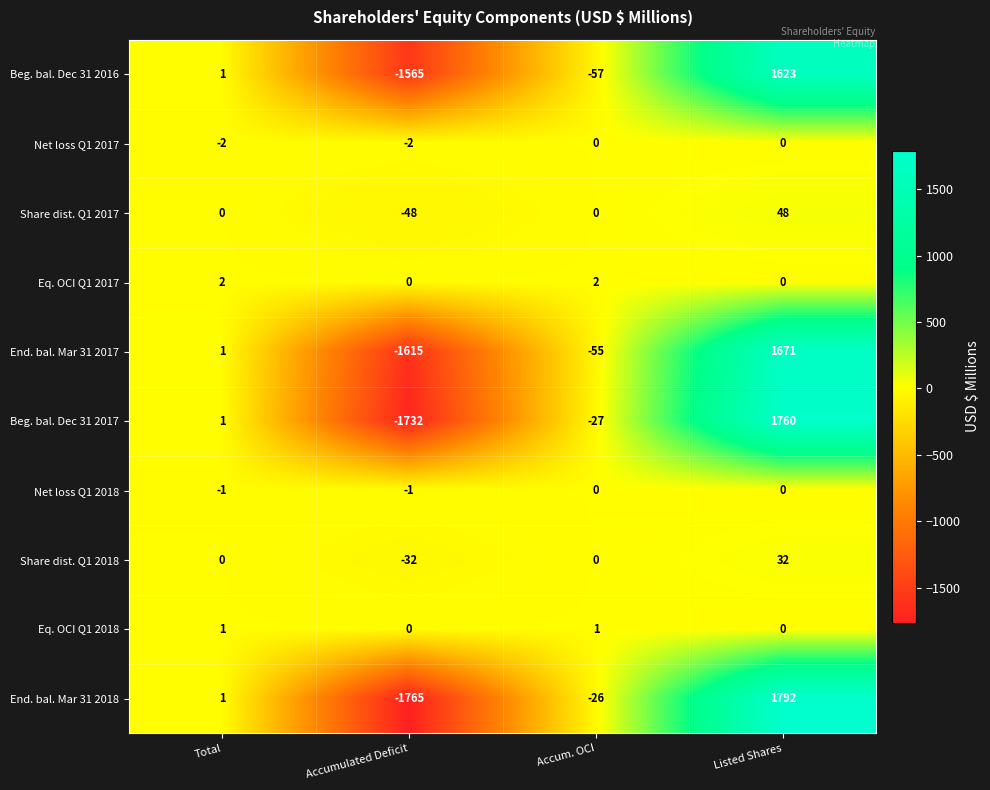

What is the difference between the maximum and minimum values in the Beg. bal. Dec 31 2016 series?

3188